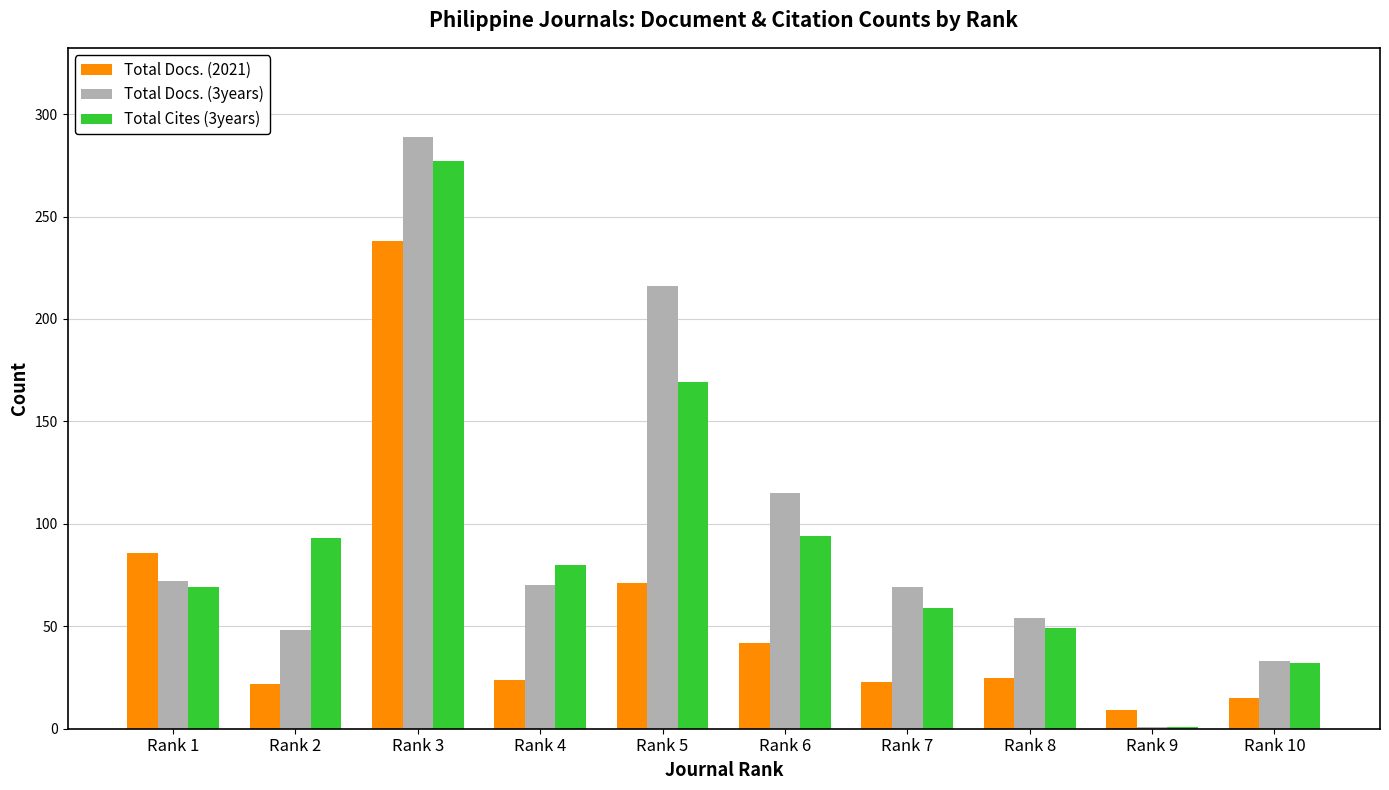

What are all the series names shown in the legend?

Total Docs. (2021), Total Docs. (3years), Total Cites (3years)